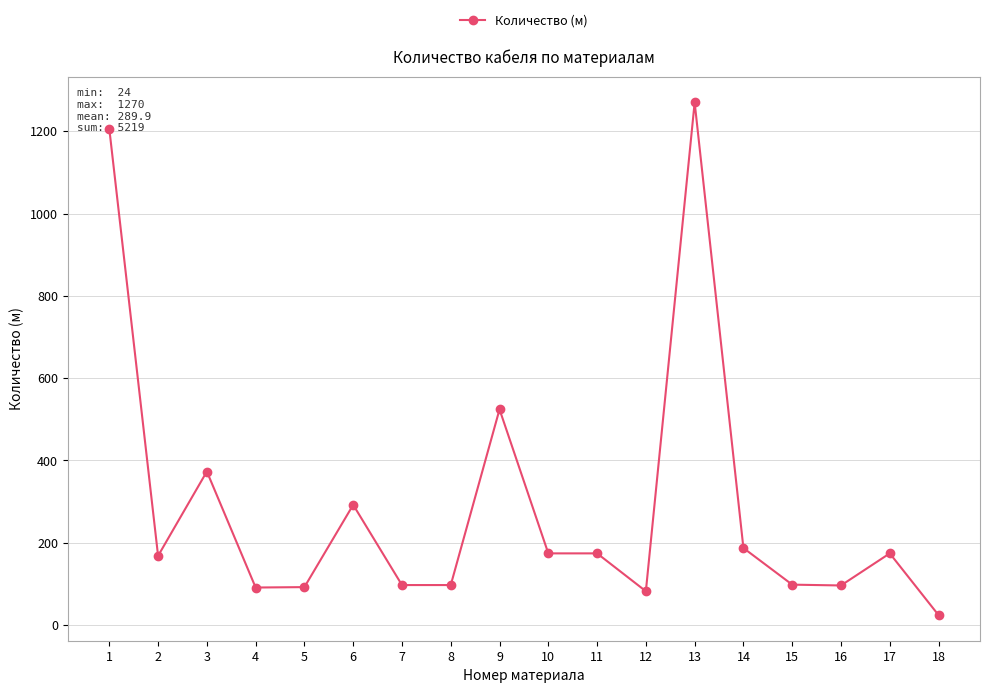

Does the chart display data point markers on the line(s)?

Yes